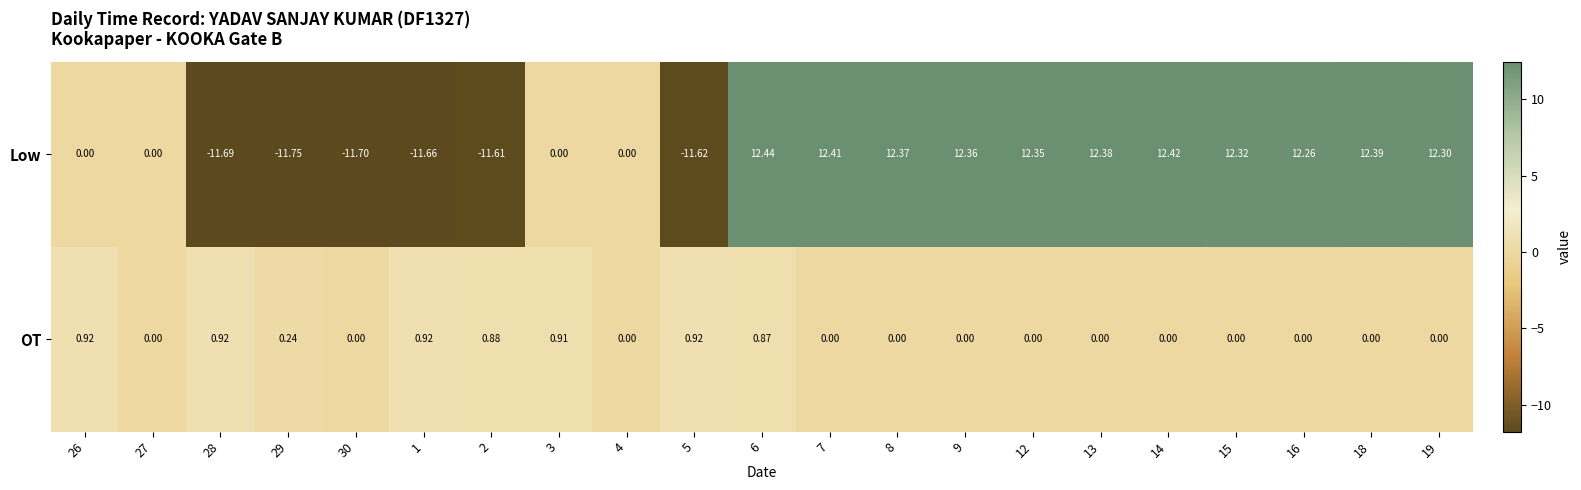

At 5, list the series in order from smallest to largest.

Low, OT